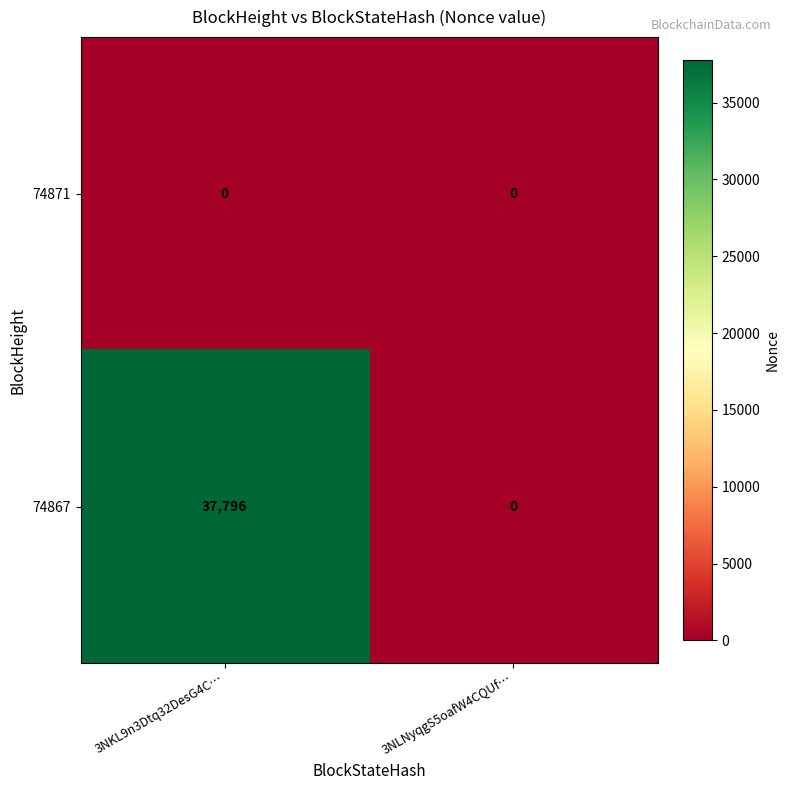

Reading left to right, transcribe all the data shown in this chart.

74871: 3NKL9n3Dtq32DesG4C…=0	3NLNyqgS5oafW4CQUf…=0
74867: 3NKL9n3Dtq32DesG4C…=37796	3NLNyqgS5oafW4CQUf…=0